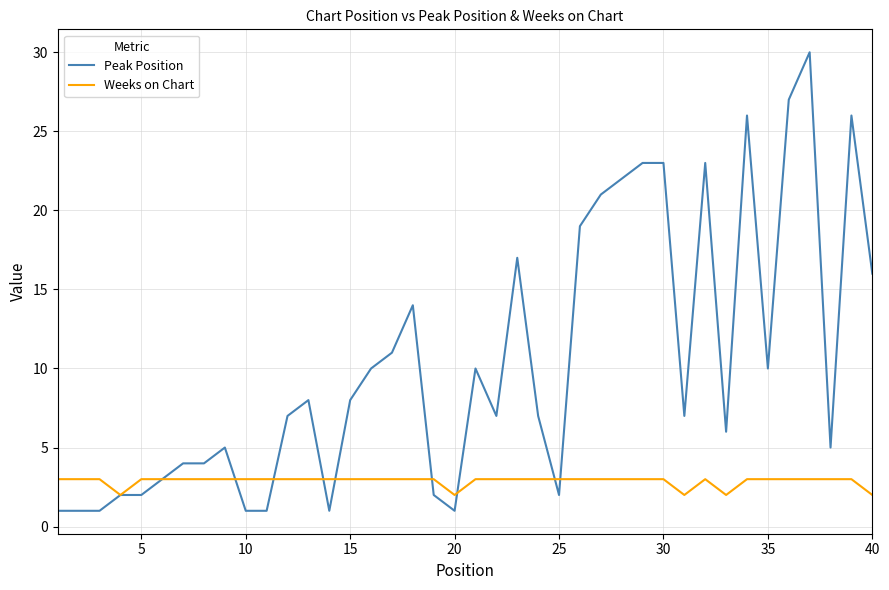

Rank the series by their maximum value, from highest to lowest.

Peak Position, Weeks on Chart